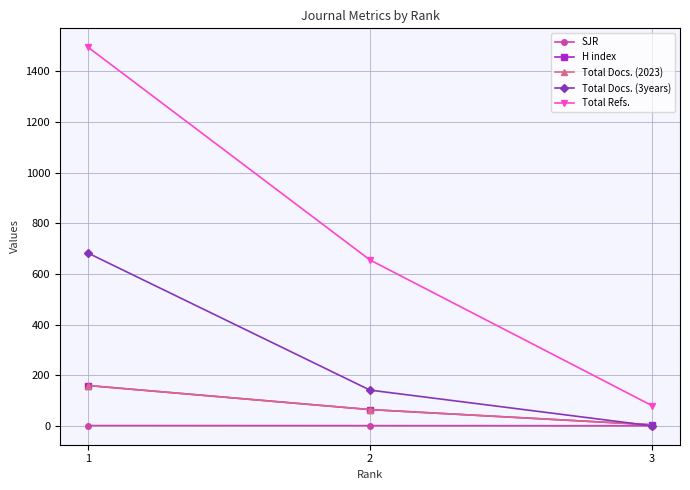

At which label is Total Docs. (3years) closest to 341?

2